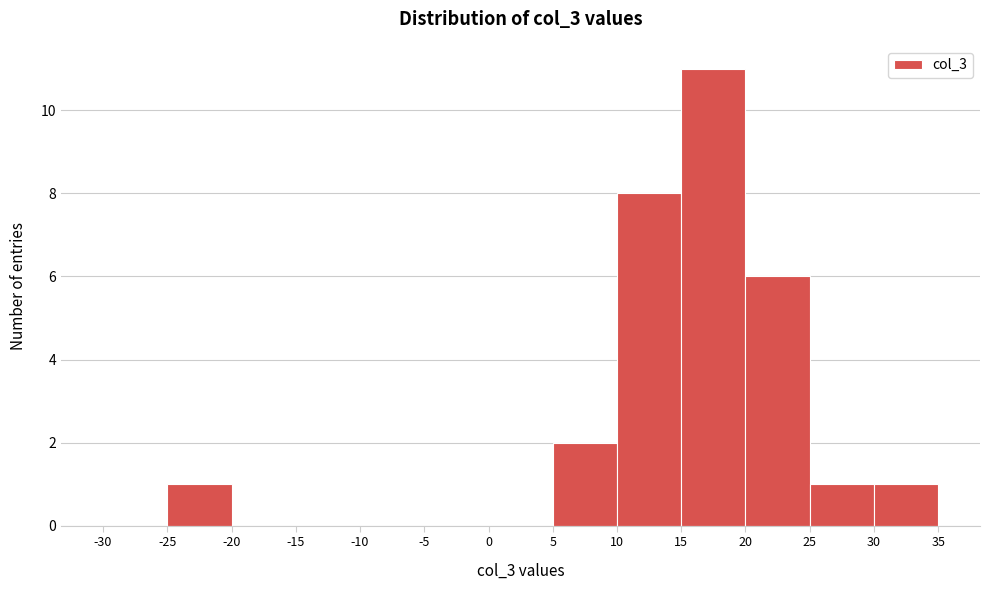

Which range on the x-axis has the tallest bar?

15 to 20